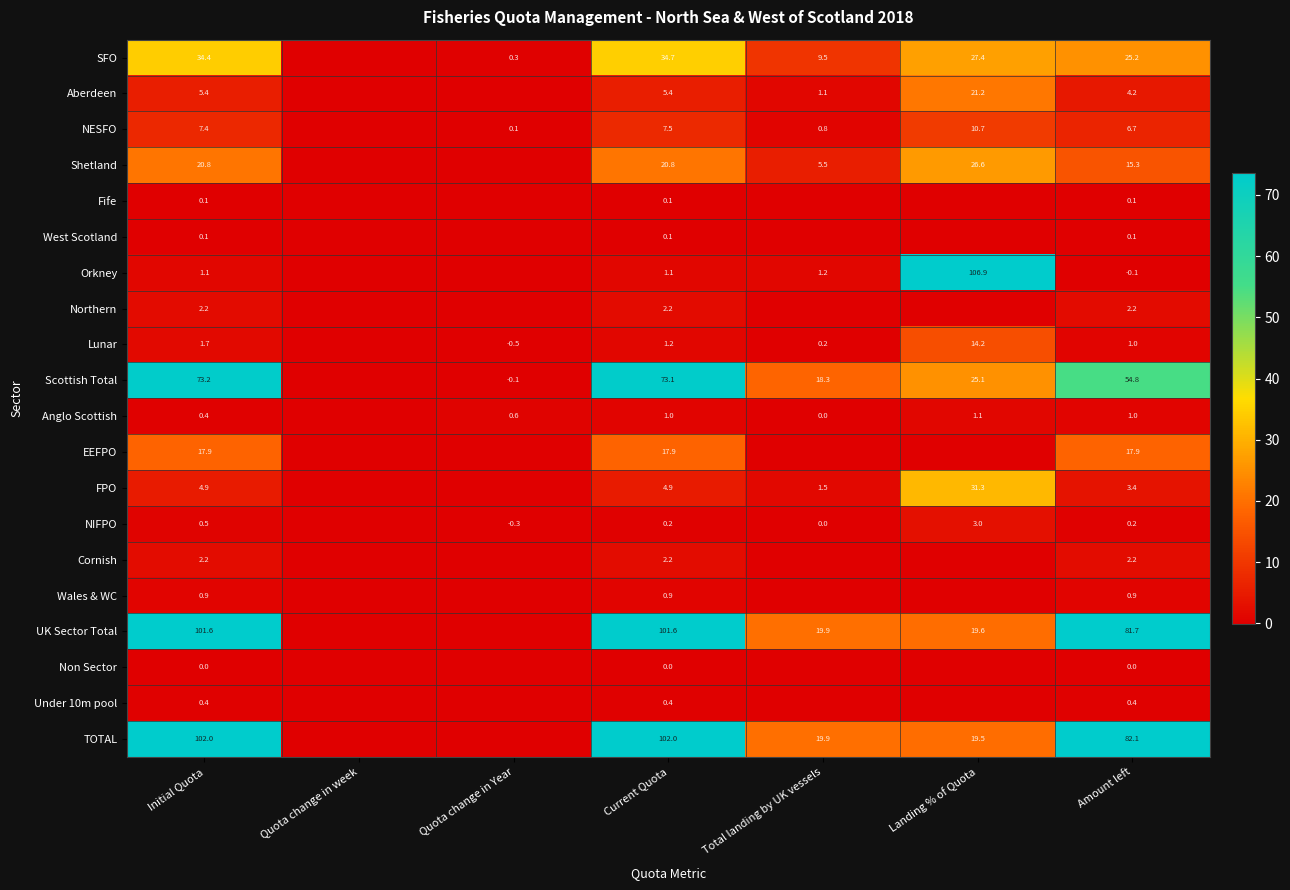

Is it true that Cornish equals 2.2 at Initial Quota?

True